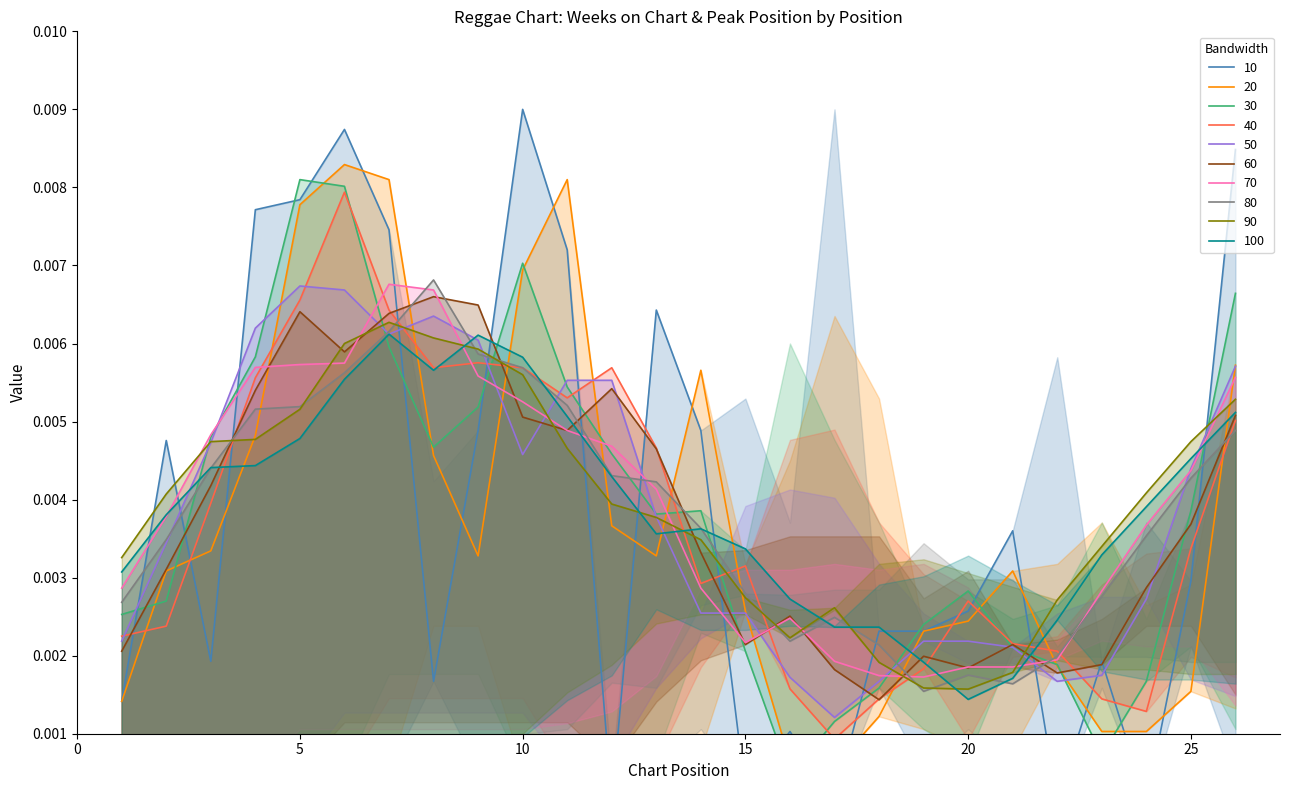

Where is the first local minimum?

3